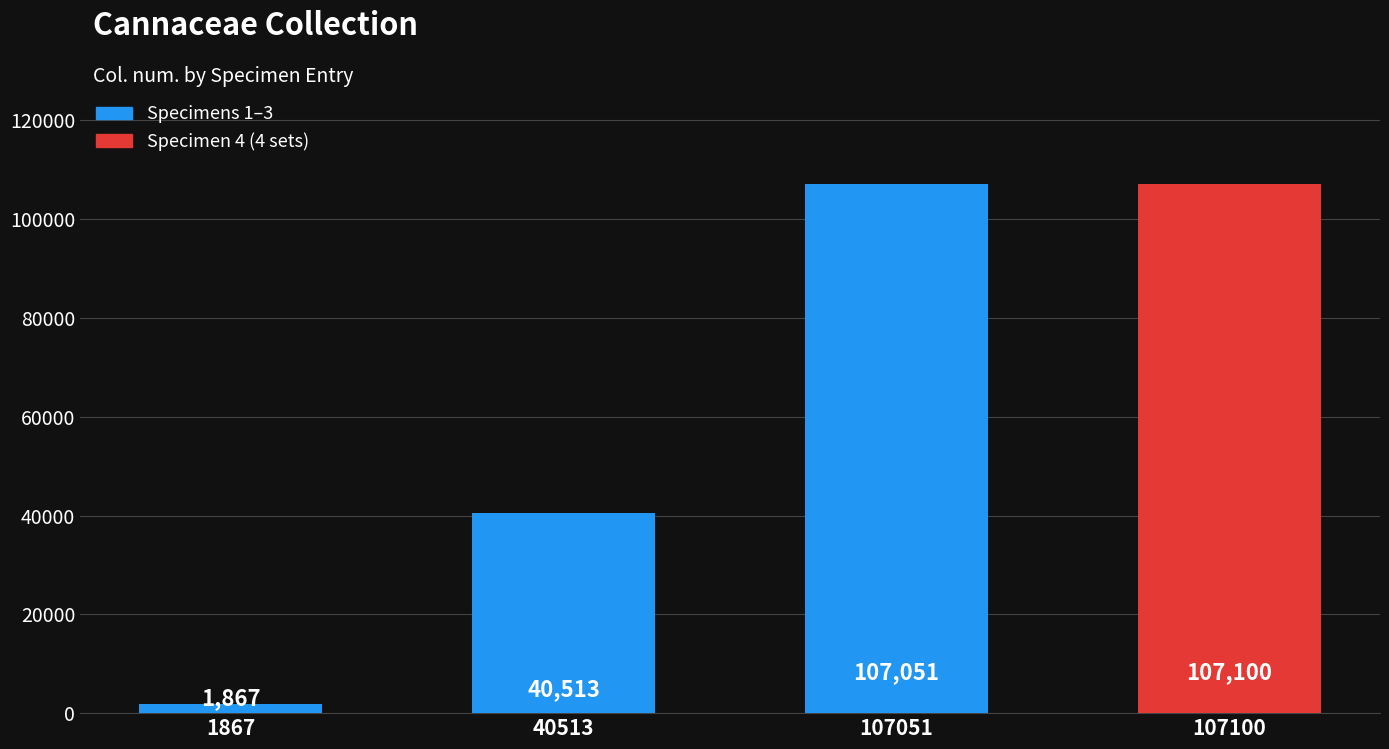

How many bars are there in total?

4